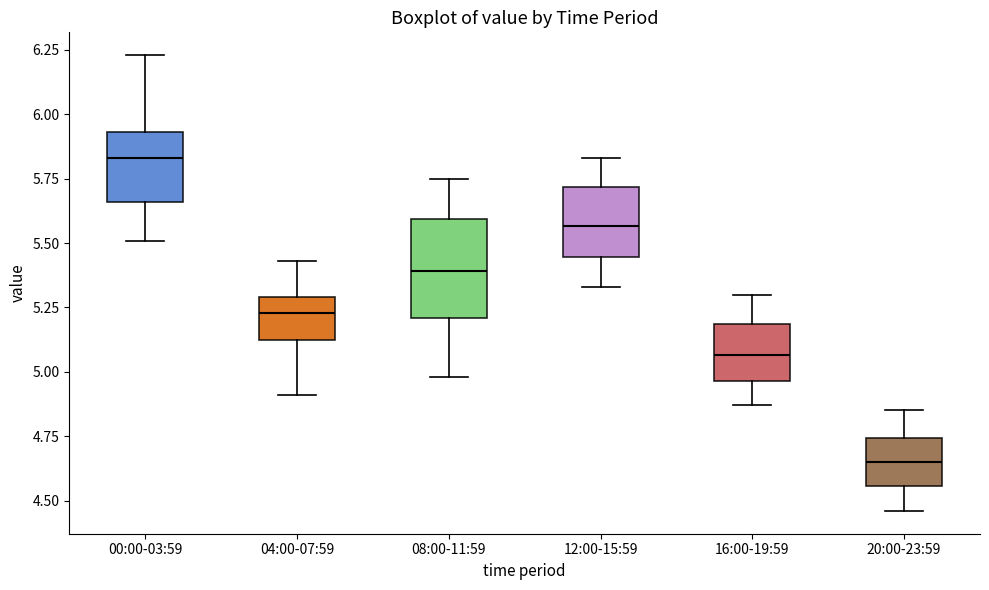

Reading left to right, read every box against the y-axis: the position of its median line, the range the box covers, and the ends of its whiskers. The values are not printed on the chart, so give them approximately, as read against the axis.

00:00-03:59: median 5.85, box 5.65 to 5.95, whiskers 5.50 to 6.25
04:00-07:59: median 5.25, box 5.15 to 5.30, whiskers 4.90 to 5.45
08:00-11:59: median 5.40, box 5.20 to 5.60, whiskers 5.00 to 5.75
12:00-15:59: median 5.55, box 5.45 to 5.70, whiskers 5.35 to 5.85
16:00-19:59: median 5.05, box 4.95 to 5.20, whiskers 4.85 to 5.30
20:00-23:59: median 4.65, box 4.55 to 4.75, whiskers 4.45 to 4.85